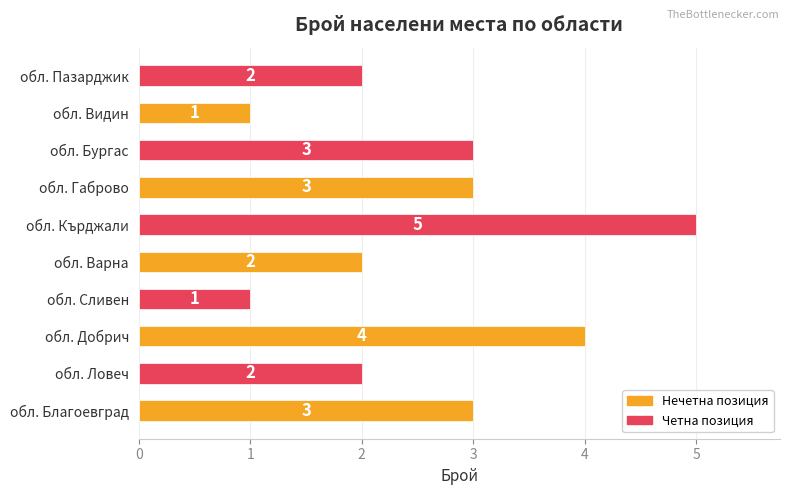

What is the sum of all values?

26